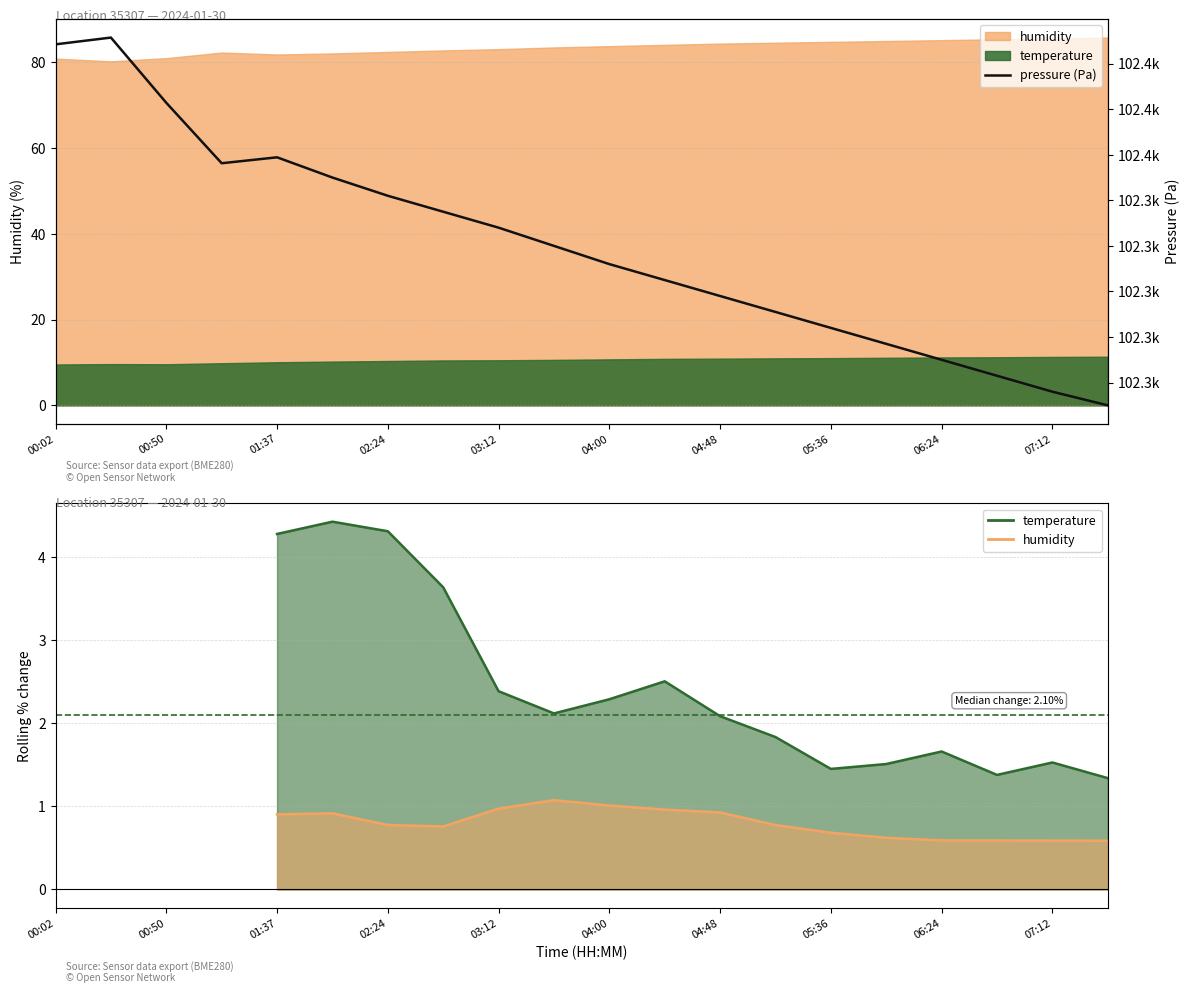

What is the difference between the maximum and minimum values?

161.4